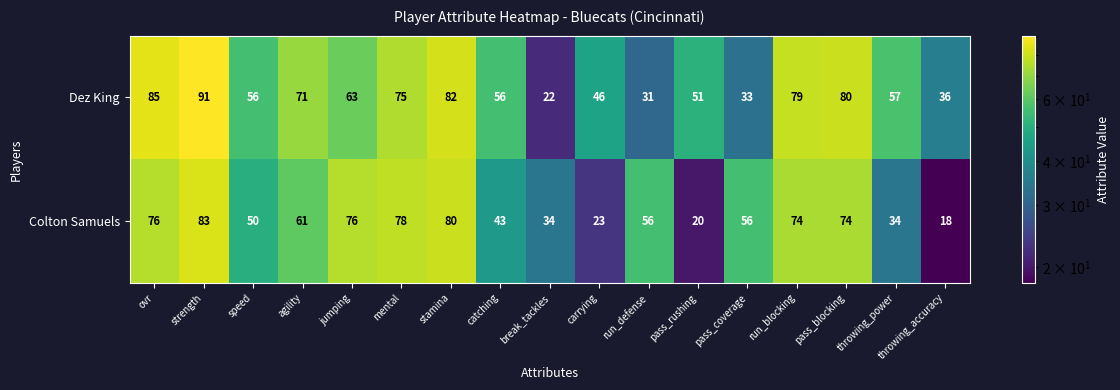

What is the difference between the Colton Samuels values at agility and jumping?

15